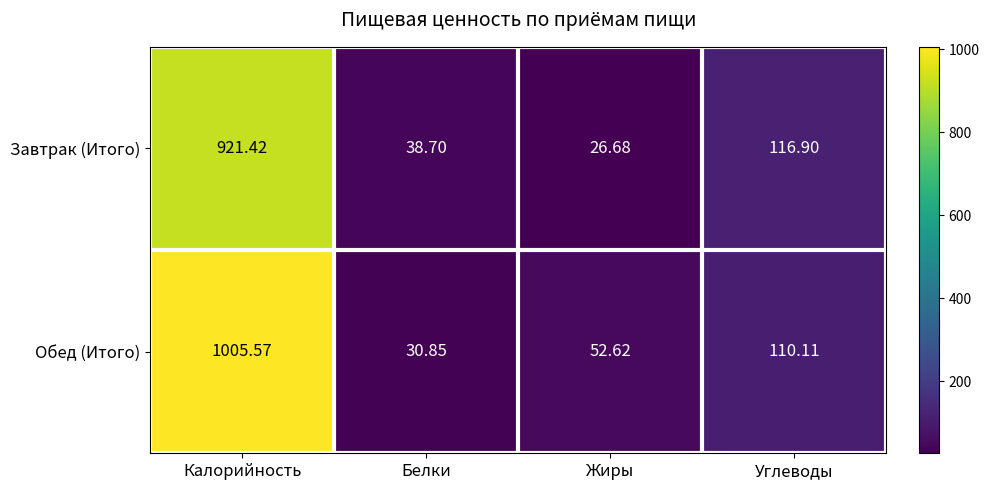

What is the total value across all series at Белки?

69.6